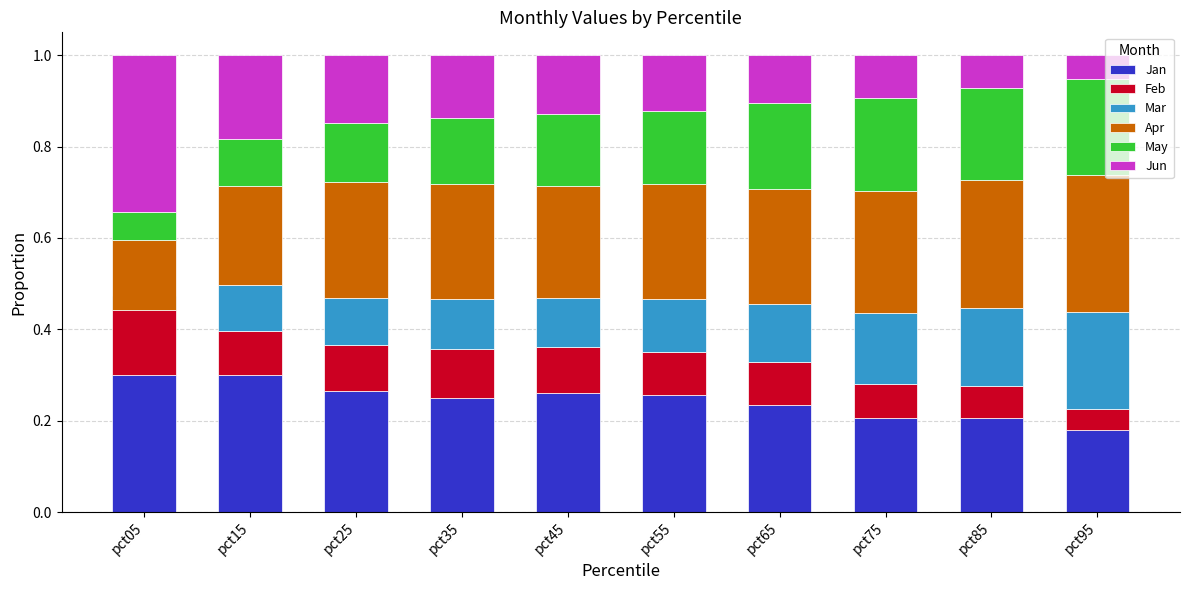

Which series has the largest range (max minus min)?

Jun